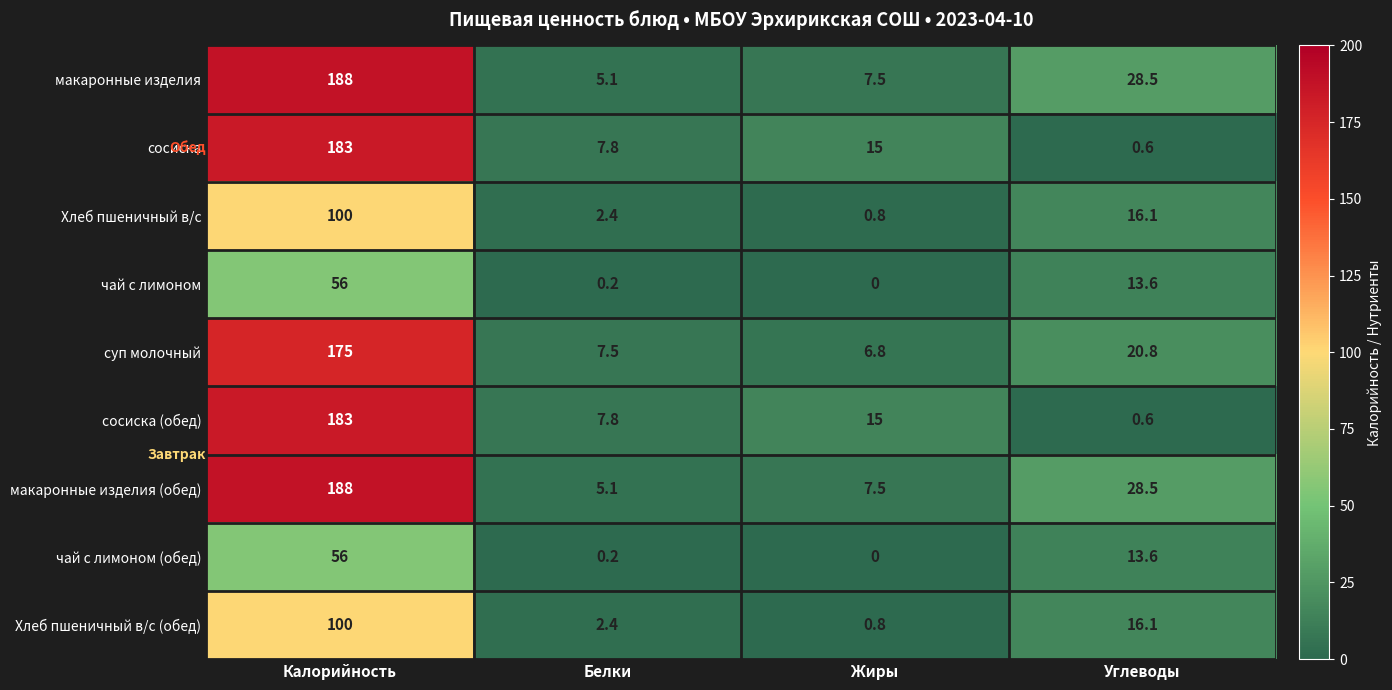

The value of чай с лимоном at Жиры is -33.3. True or false?

False